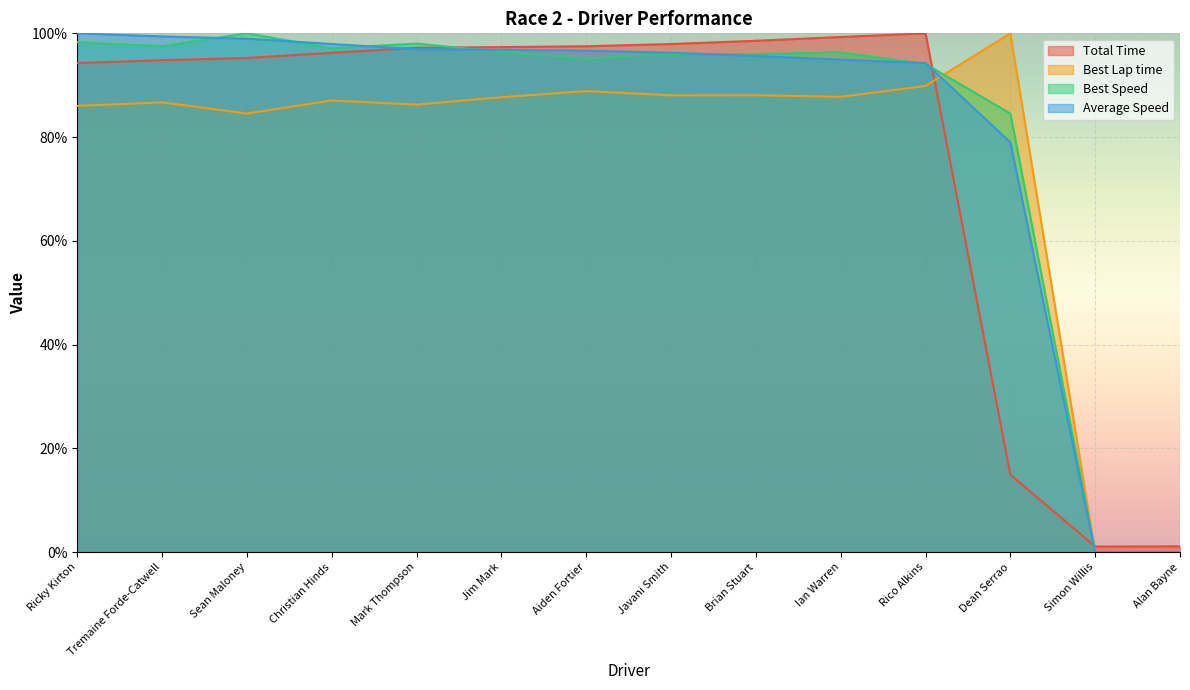

Which label corresponds to the largest value in the chart?

Rico Alkins